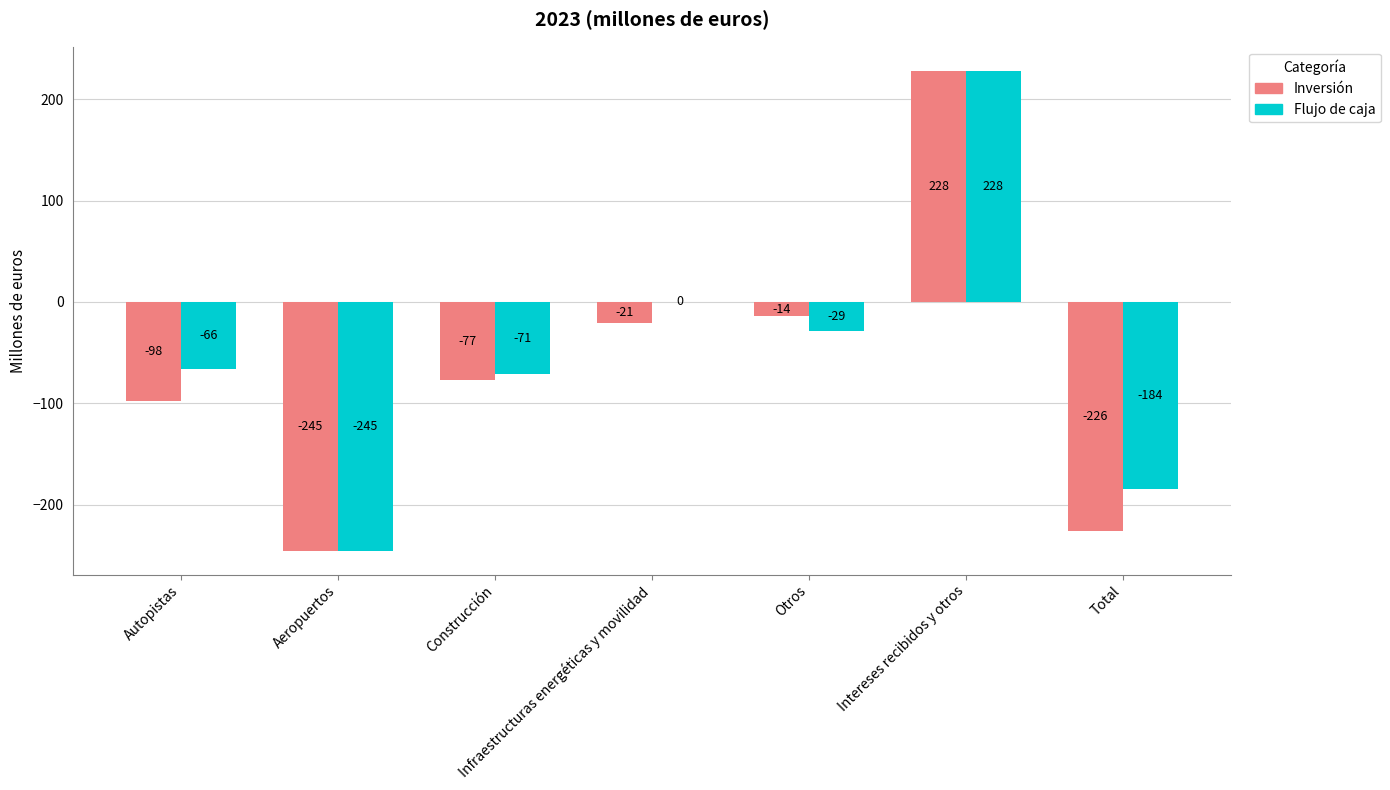

What is the total value across all series at Infraestructuras energéticas y movilidad?

-21